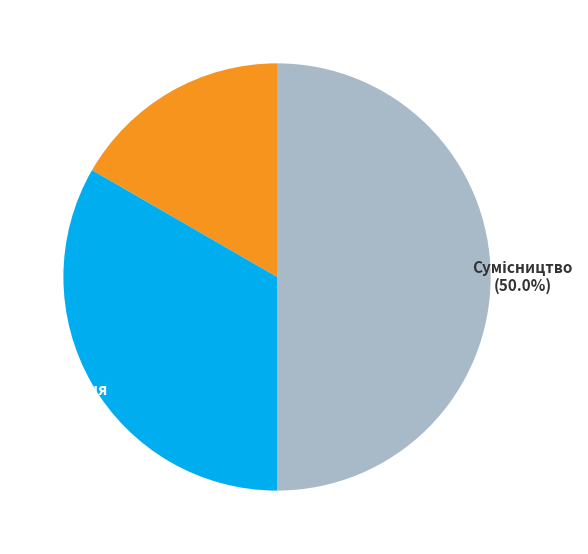

Rank the categories by value from lowest to highest.

Основне місце роботи, Суміщення, Сумісництво